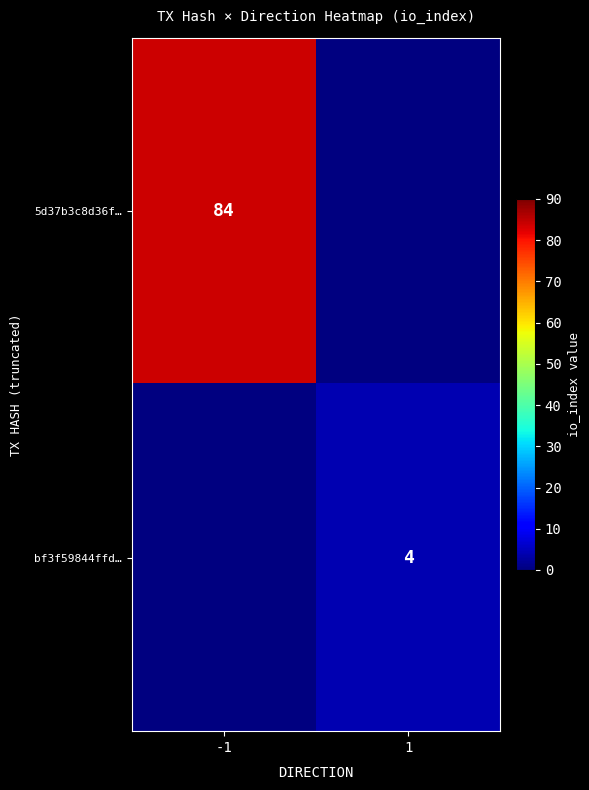

What is the greatest value displayed?

84.0